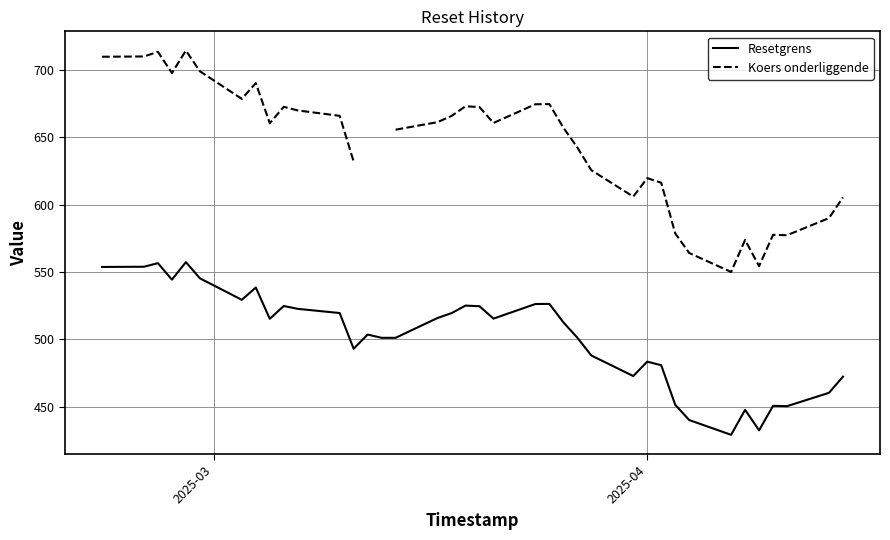

True or false: Resetgrens has more than 0 interior local peaks.

True